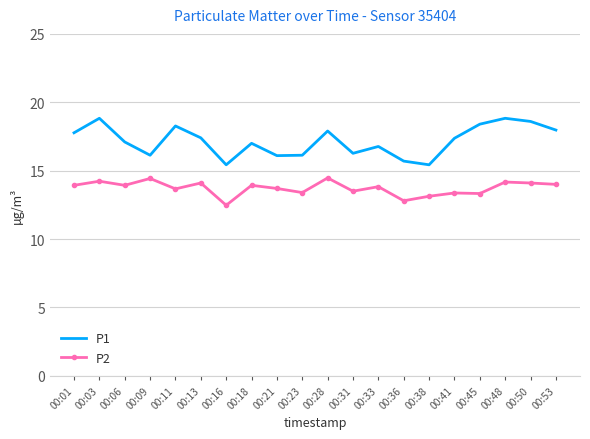

Which series has the largest range (max minus min)?

P1